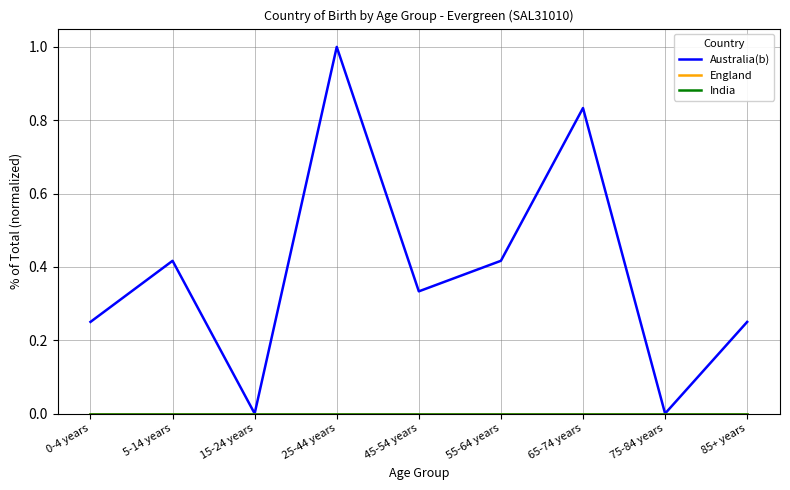

Reading left to right, what are all the values shown in this chart?

Australia(b): 0-4 years=0.2	5-14 years=0.4	15-24 years=0.0	25-44 years=1.0	45-54 years=0.3	55-64 years=0.4	65-74 years=0.8	75-84 years=0.0	85+ years=0.2
England: 0-4 years=0.0	5-14 years=0.0	15-24 years=0.0	25-44 years=0.0	45-54 years=0.0	55-64 years=0.0	65-74 years=0.0	75-84 years=0.0	85+ years=0.0
India: 0-4 years=0.0	5-14 years=0.0	15-24 years=0.0	25-44 years=0.0	45-54 years=0.0	55-64 years=0.0	65-74 years=0.0	75-84 years=0.0	85+ years=0.0